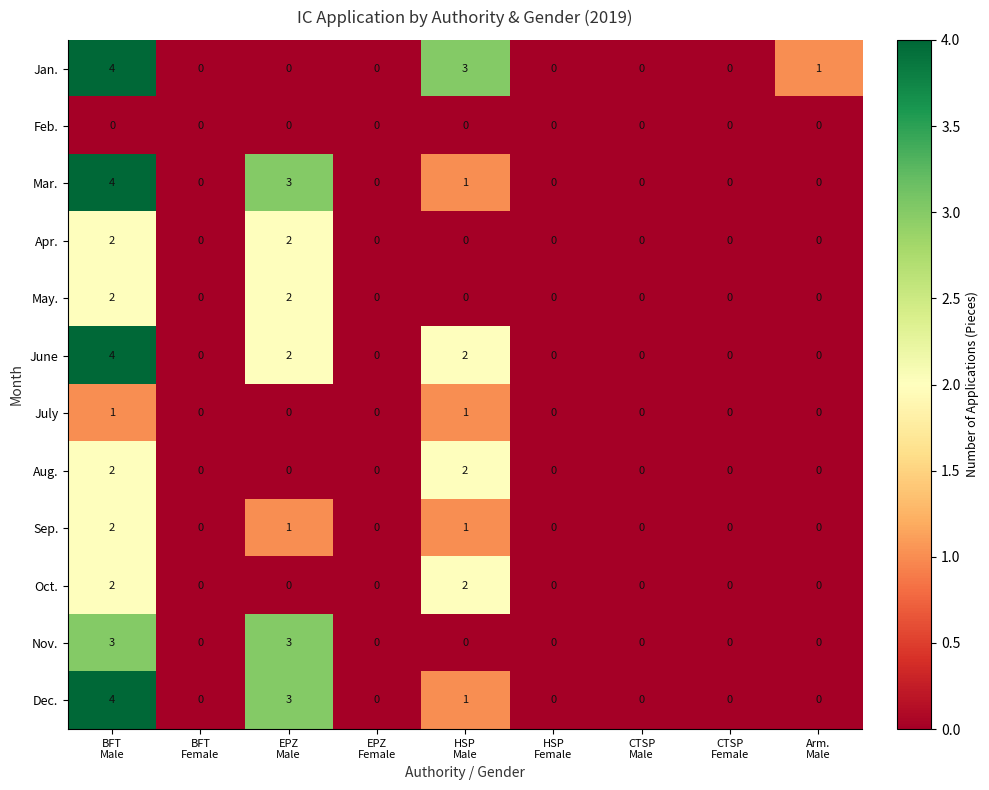

Count the May. values in the range 0 to 1.

7